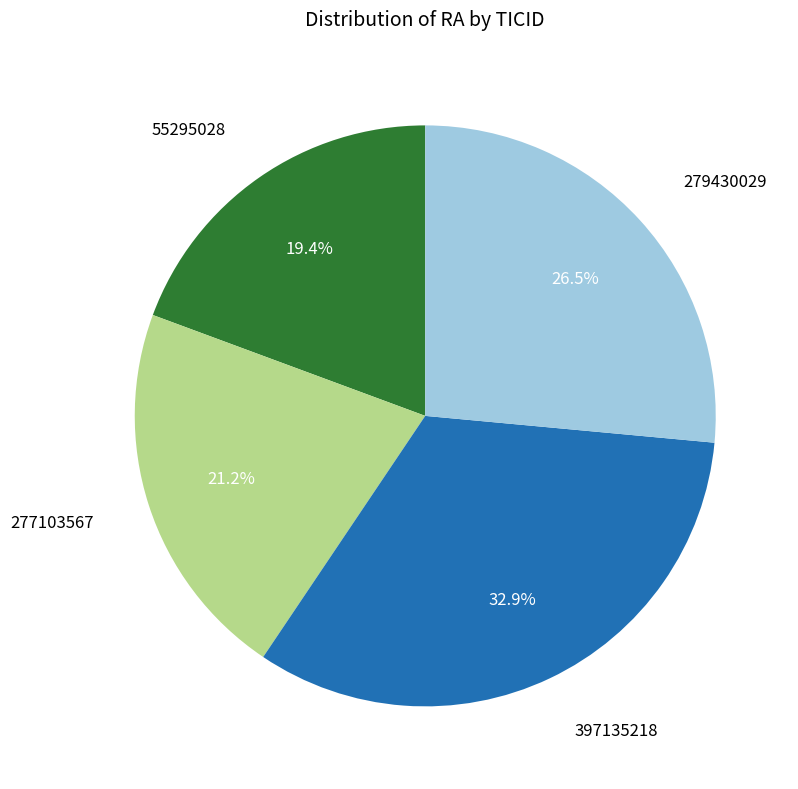

Is there a majority slice in this chart?

No